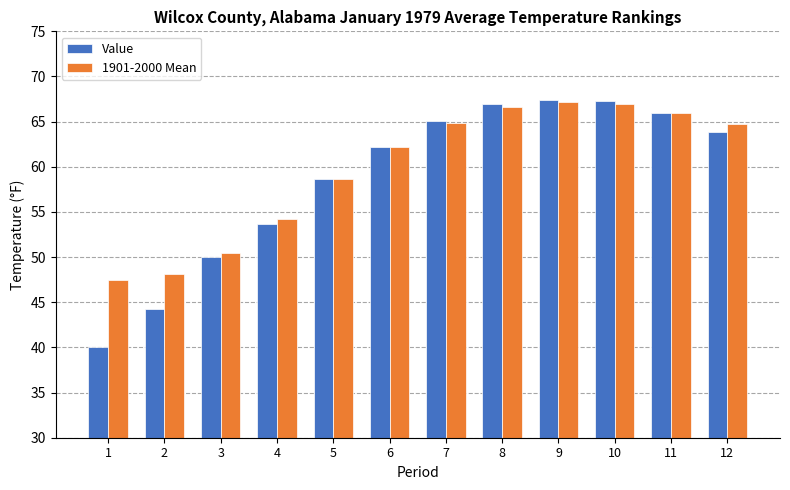

What is the lowest value of the Value series?

40.1